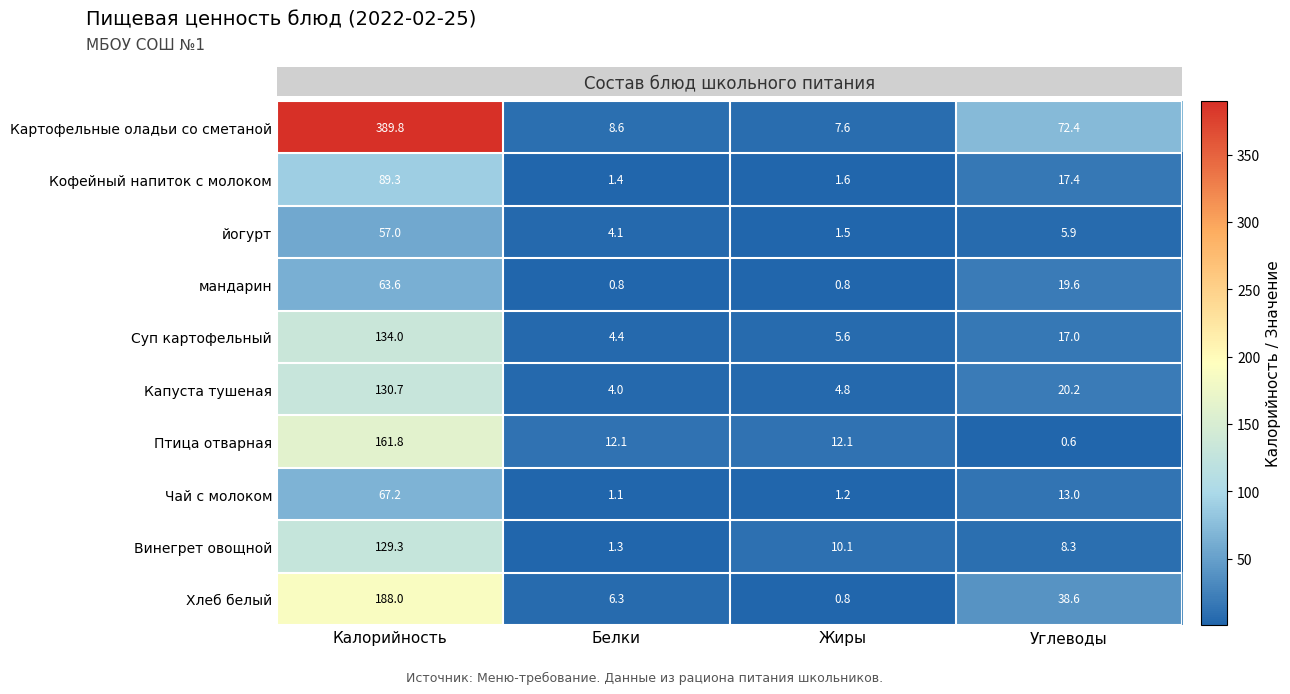

What is the total value across all series at Калорийность?

1410.7